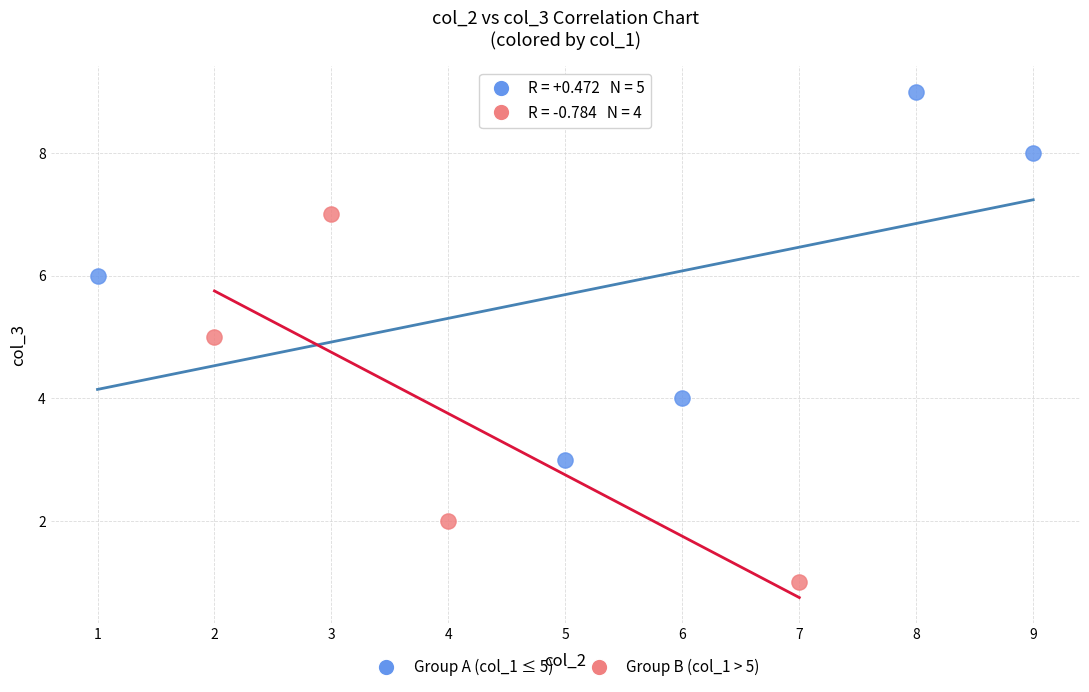

Which series contains the highest Y value?

Group A (col_1 ≤ 5)